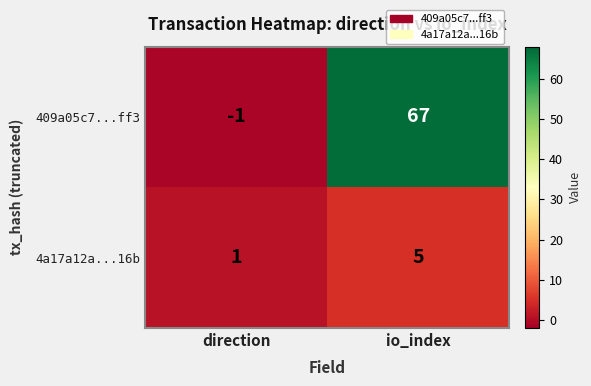

The value of 409a05c7...ff3 at io_index is 29. True or false?

False